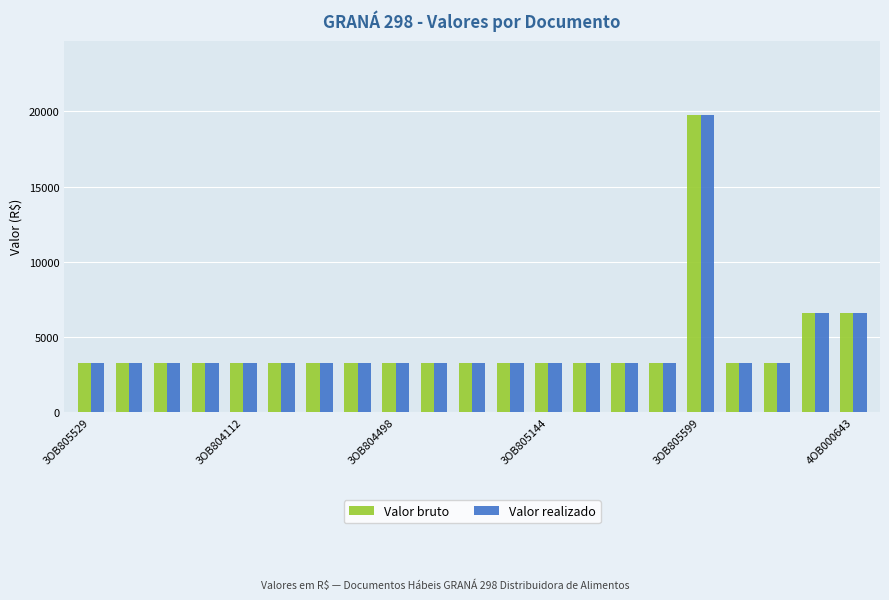

Reading left to right, list all the values displayed in this chart.

Valor bruto: 3296	3296	3296	3296	3296	3296	3296	3296	3296	3296	3296	3296	3296	3296	3296	3296	19776	3296	3296	6592	6592
Valor realizado: 3296	3296	3296	3296	3296	3296	3296	3296	3296	3296	3296	3296	3296	3296	3296	3296	19776	3296	3296	6592	6592